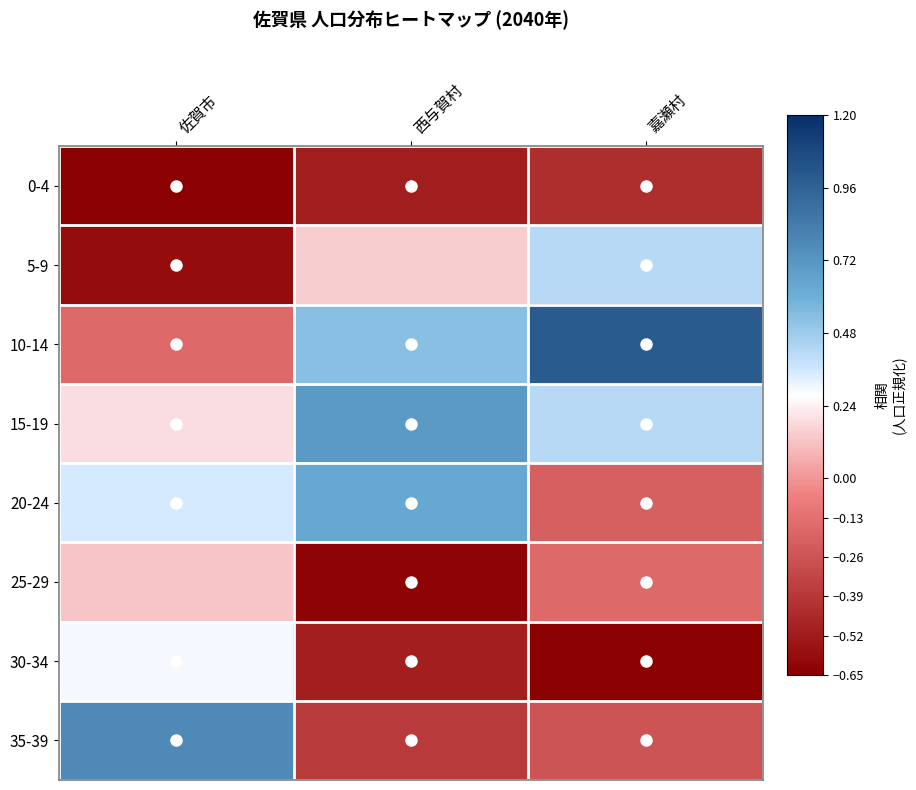

At how many categories does at least one series exceed 0?

3